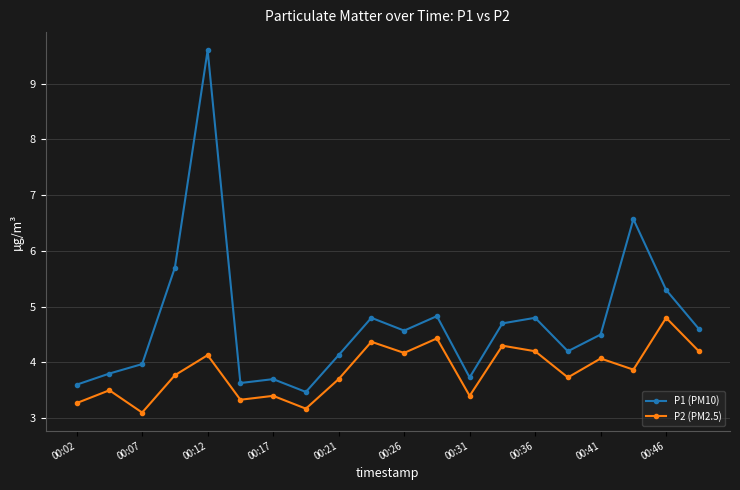

Does the chart display data point markers on the line(s)?

Yes